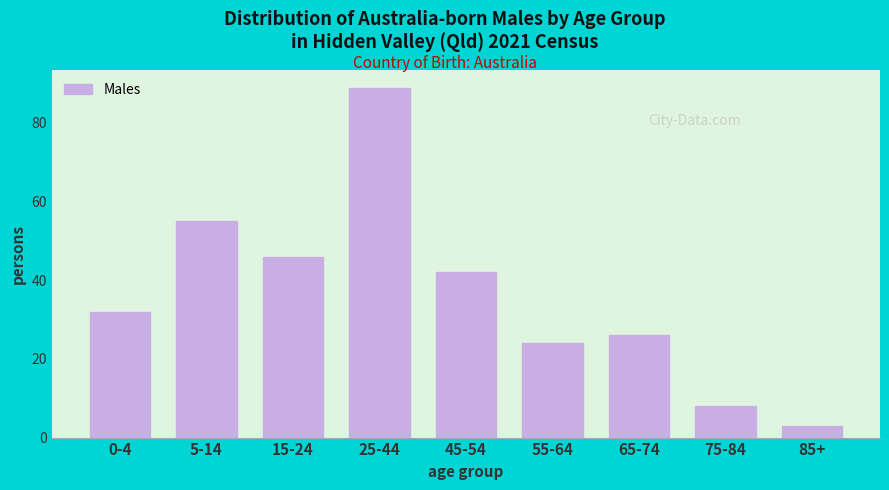

Reading right to left, transcribe all the data shown in this chart.

85+=3	75-84=8	65-74=26	55-64=24	45-54=42	25-44=89	15-24=46	5-14=55	0-4=32